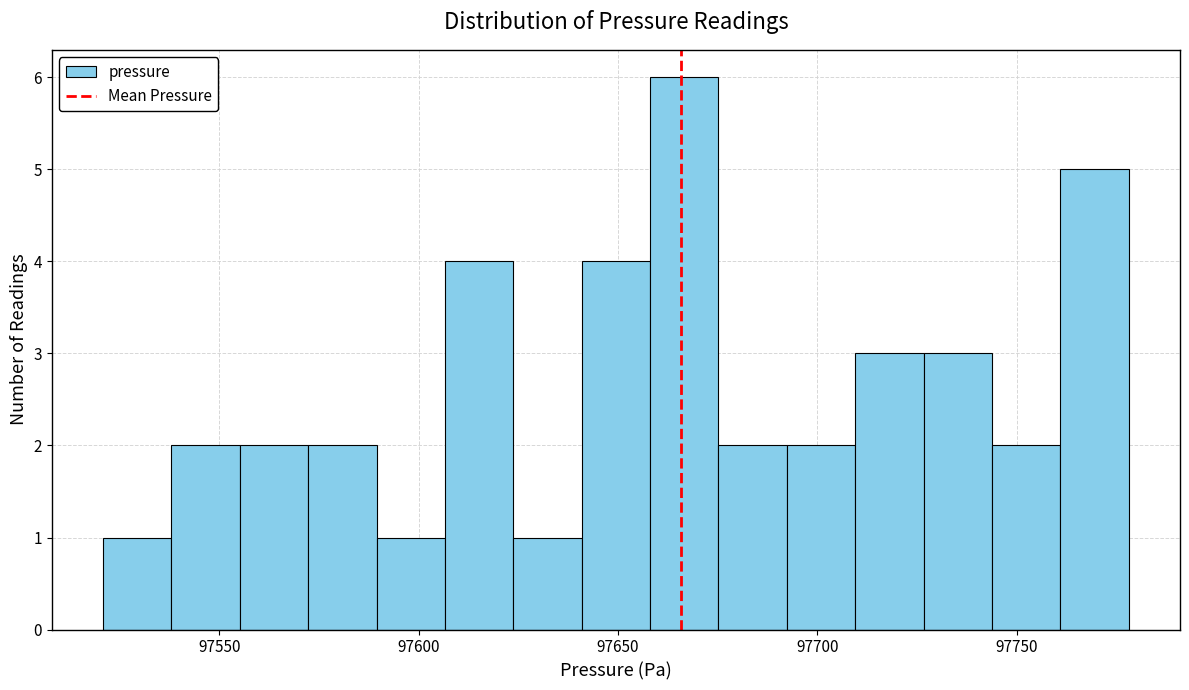

Around what value on the x-axis is the tallest bar? Give the approximate position of its centre, as read against the axis.

97665